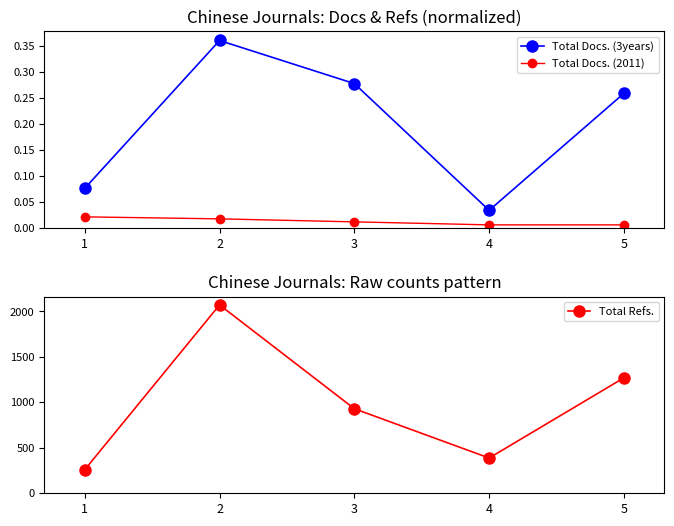

True or false: Total Docs. (3years) and Total Refs. cross at least once.

False